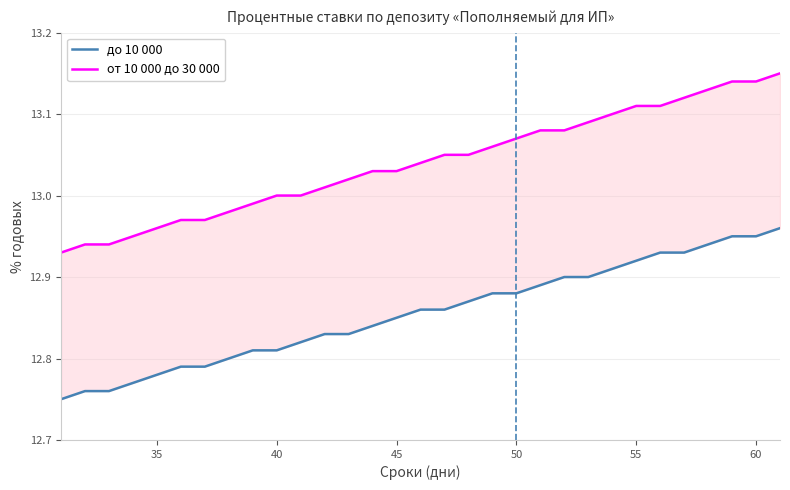

True or false: от 10 000 до 30 000 and до 10 000 intersect in this chart.

False